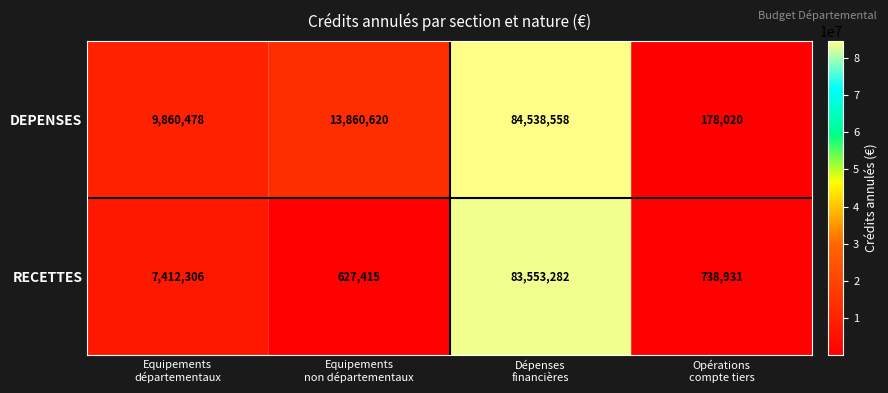

Reading right to left, list all the values displayed in this chart.

DEPENSES: 178020	84538558	13860620	9860478
RECETTES: 738931	83553282	627415	7412306